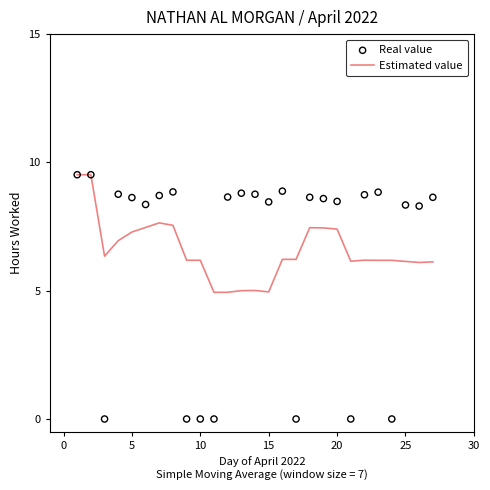

Which series has the widest spread of Y values?

Real value